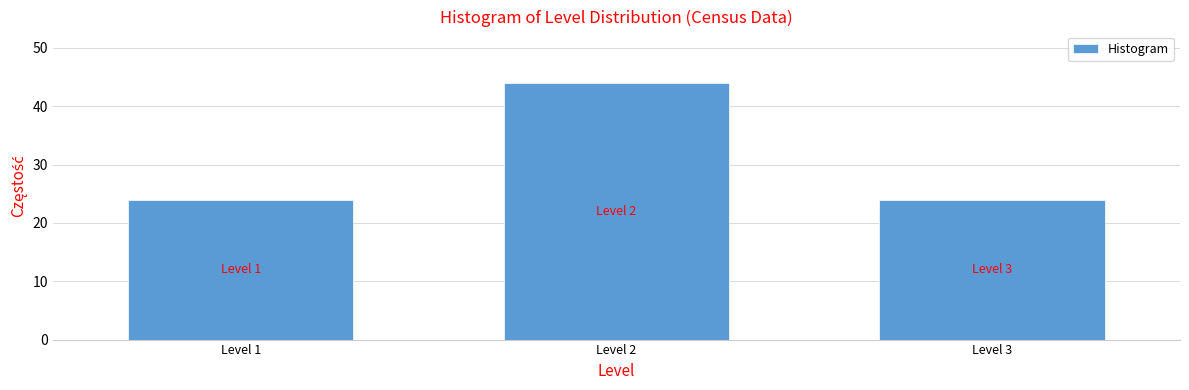

Reading left to right, transcribe all the data shown in this chart.

Level 1=24	Level 2=44	Level 3=24